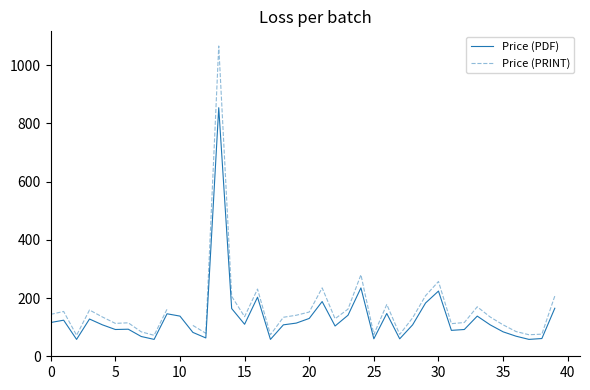

The value of Price (PDF) at 5 is 92. True or false?

True